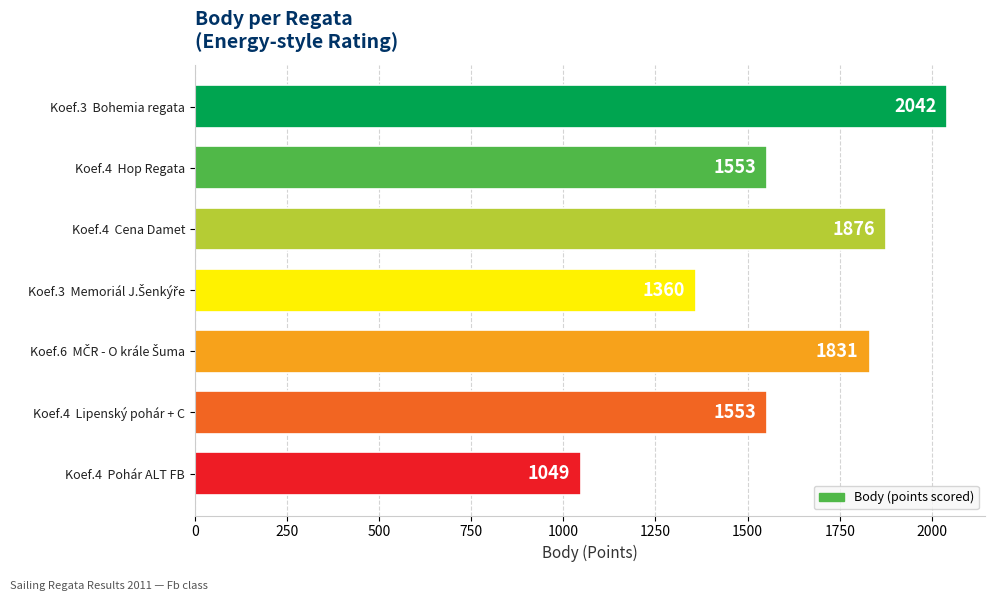

What is the average value?

1609